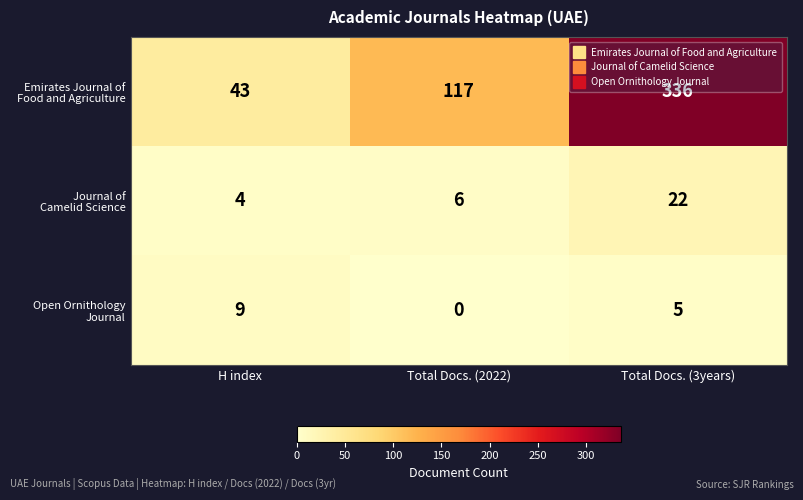

What is the difference between the highest and lowest values at Total Docs. (3years)?

331